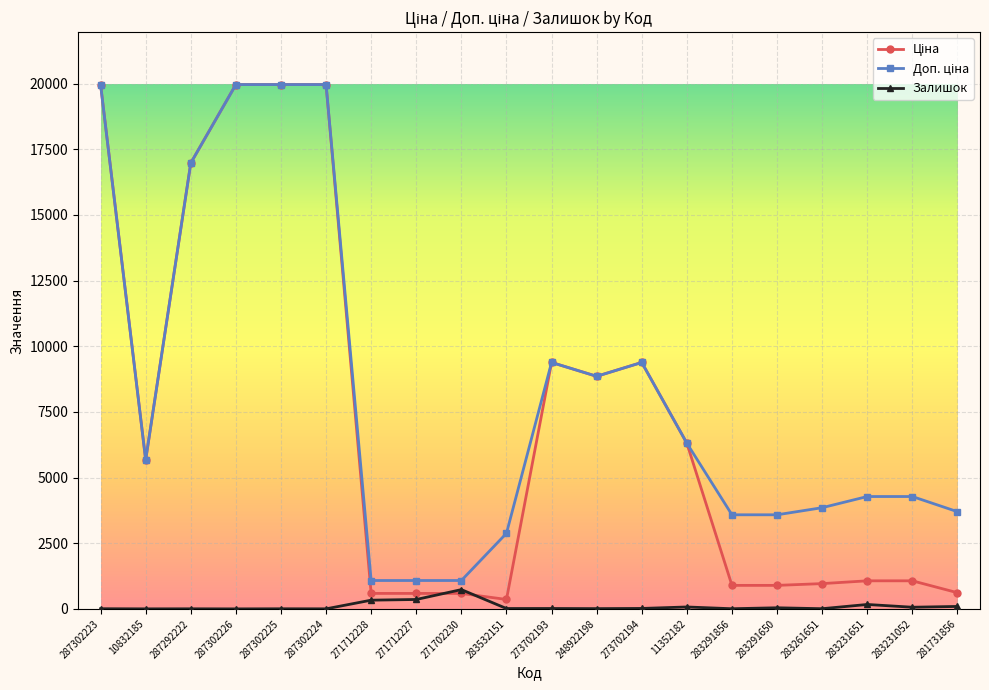

What is the maximum value shown in the chart?

19964.2